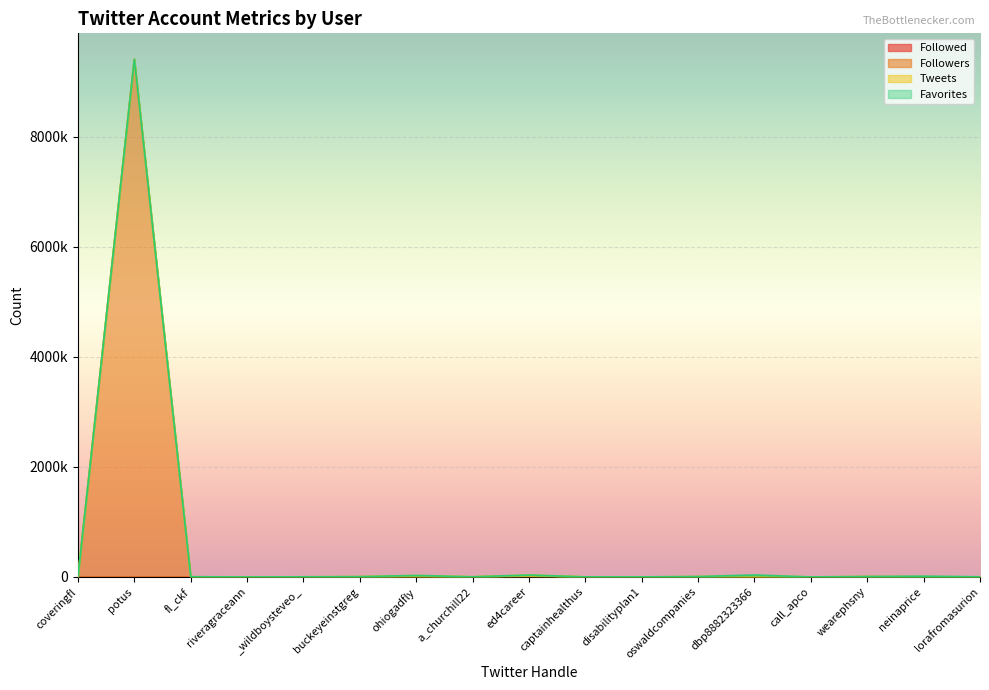

What is the difference between the highest and lowest values at fl_ckf?

544